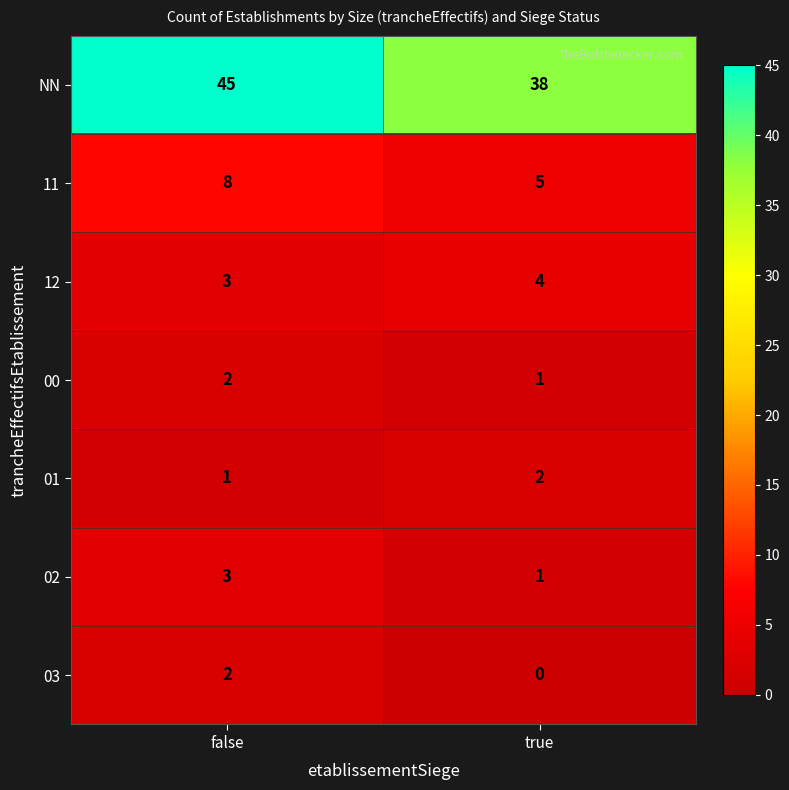

What is the total value across all series at false?

64